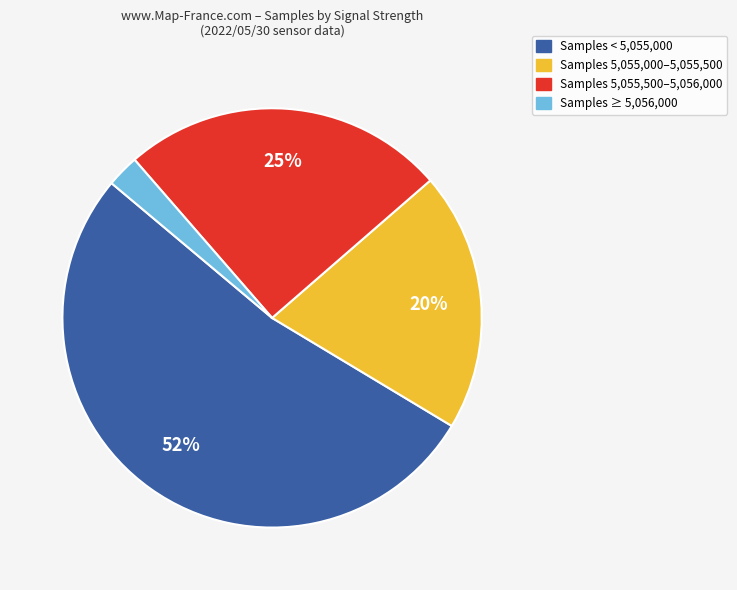

How many segments does this pie chart have?

4